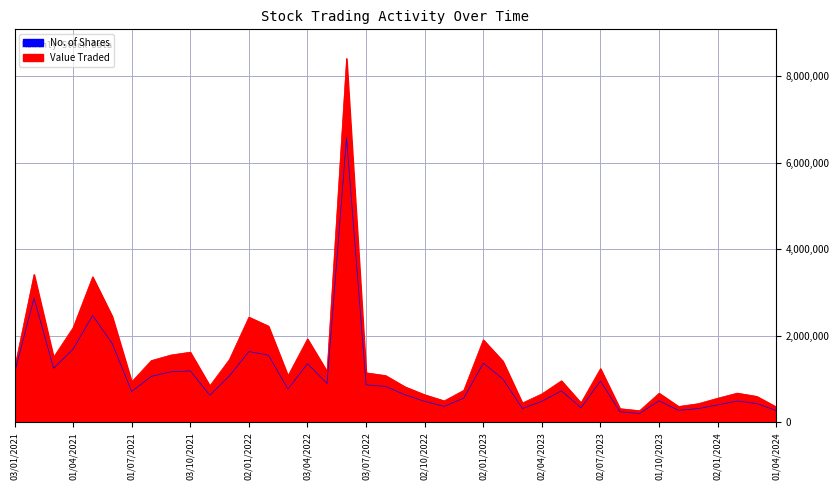

Which series has the largest total across all categories?

Value Traded